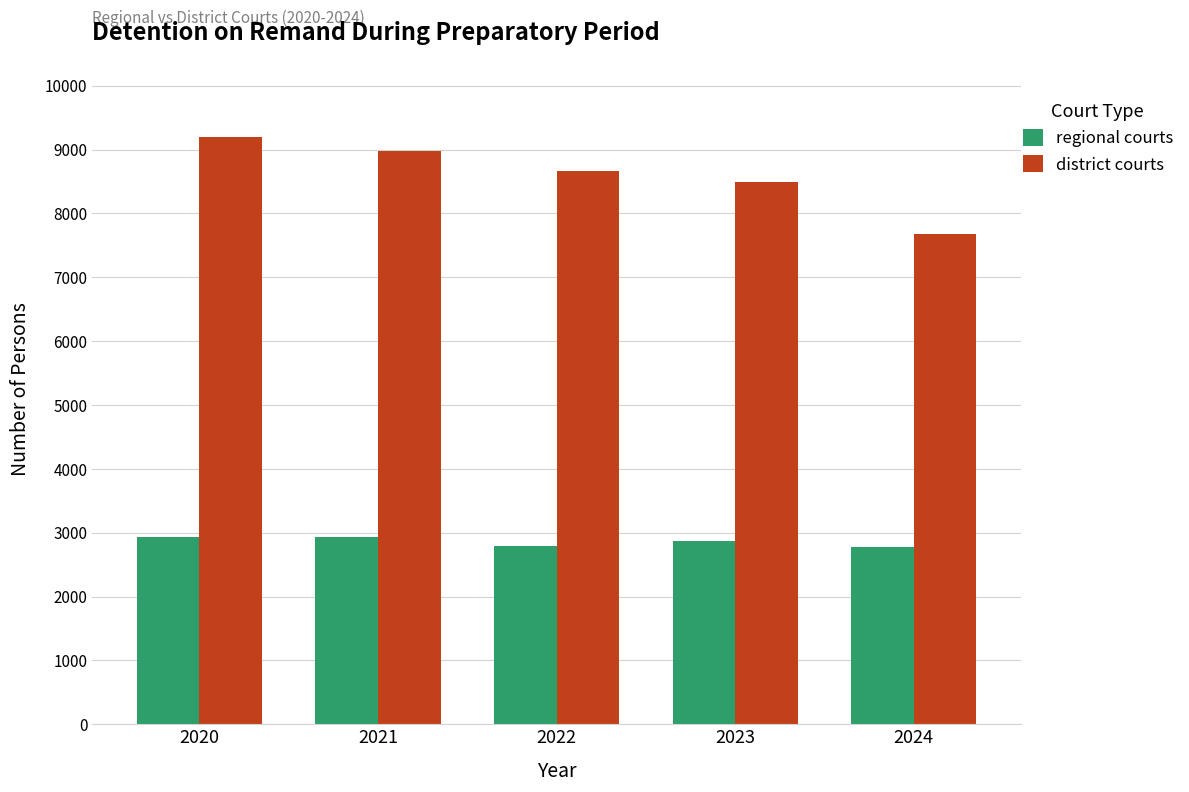

Is the value of district courts at 2022 greater than the value of regional courts at 2020?

Yes